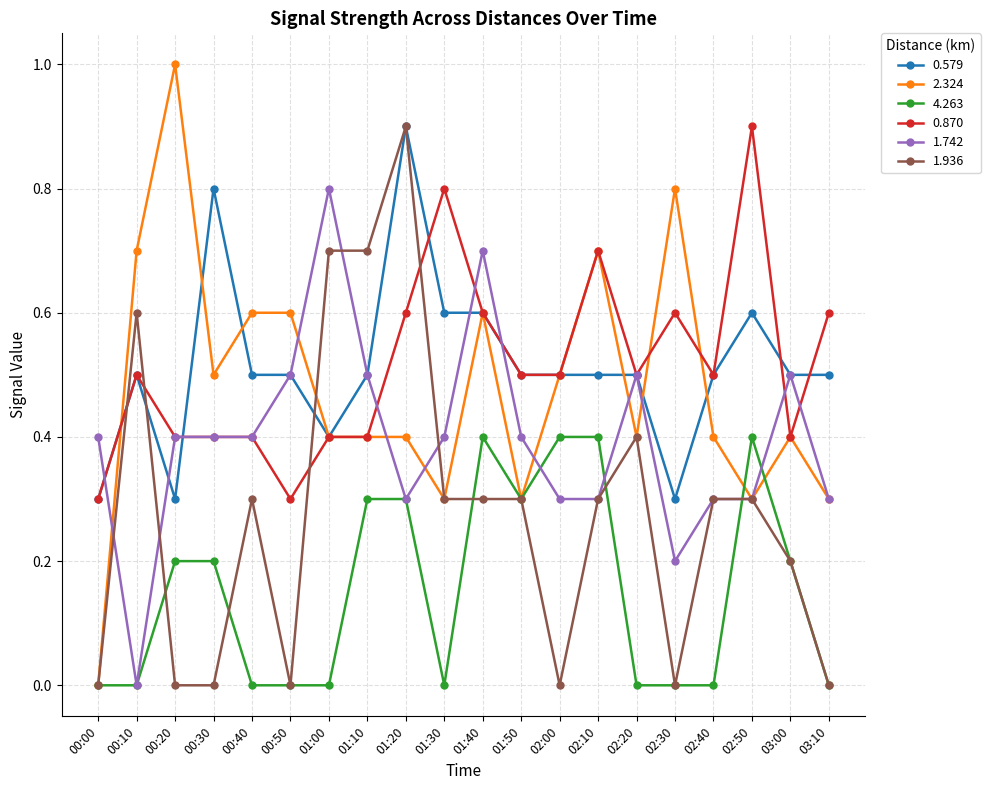

What is the spread (max minus min) of values at 00:20?

1.0